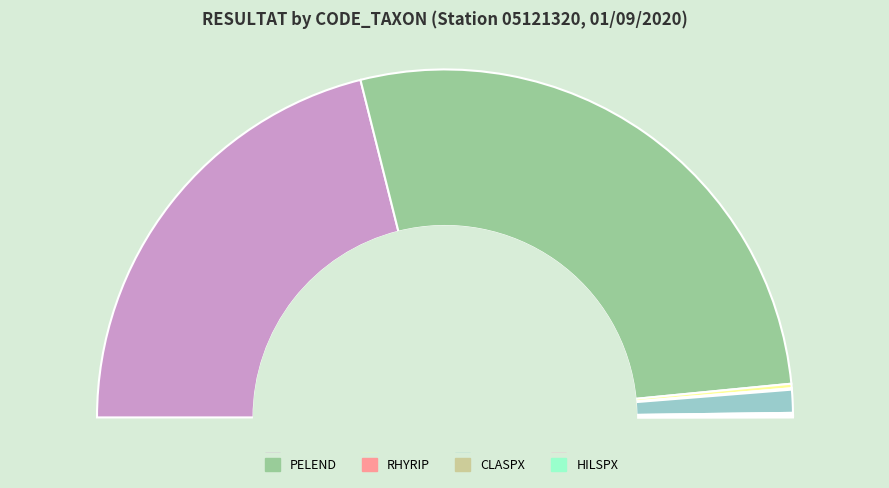

Does PELEND account for over 50% of the chart?

Yes